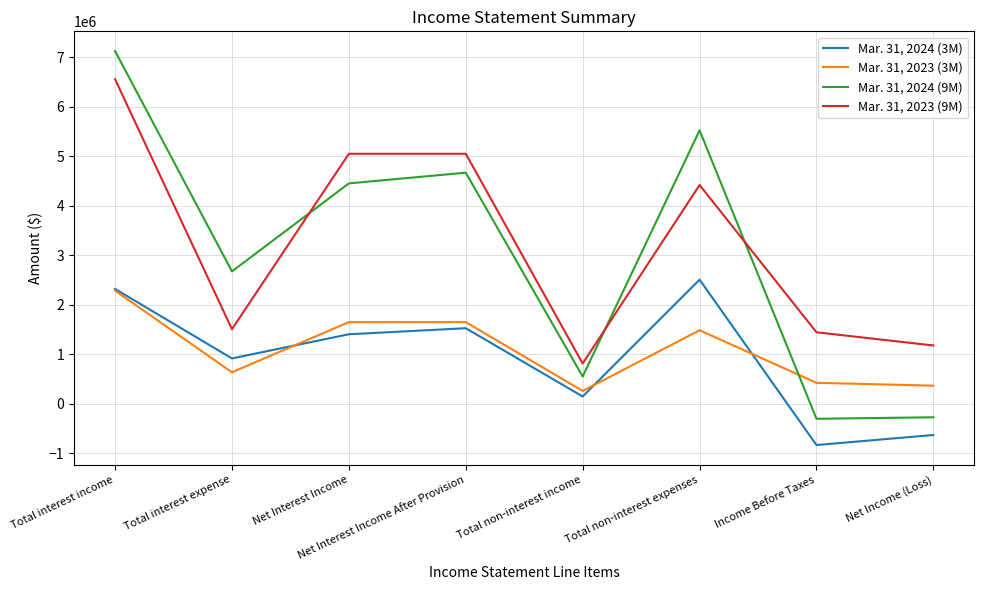

What is the difference between the highest and lowest values at Net Interest Income After Provision?

3525777